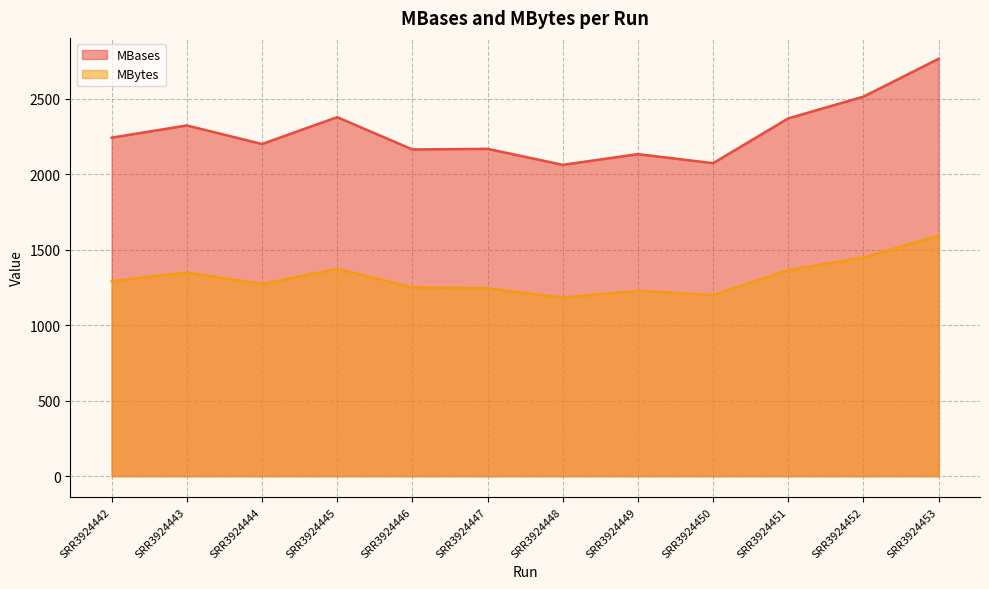

Does the chart display data point markers on the line(s)?

No